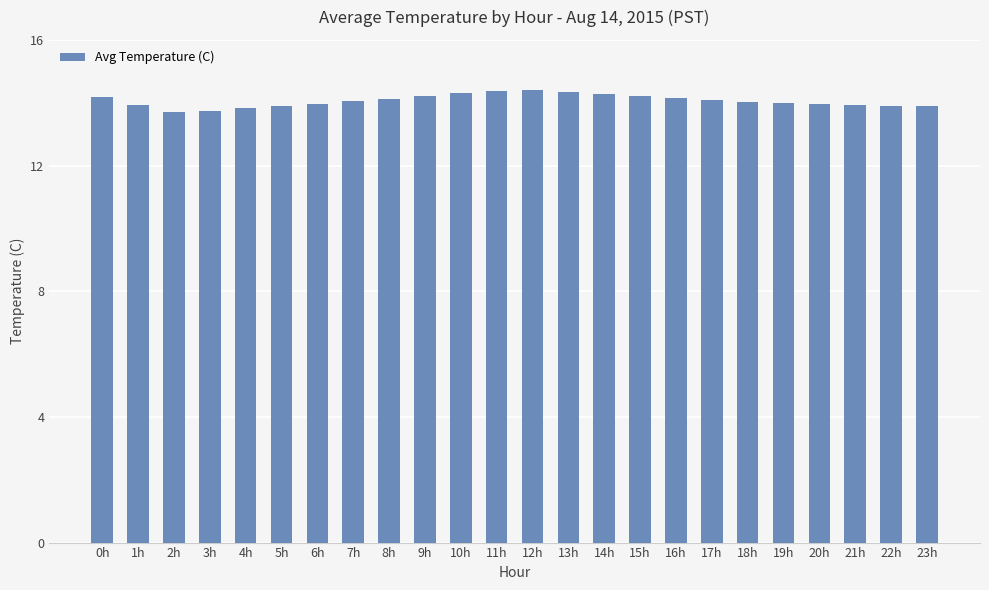

What is the maximum value shown in the chart?

14.4